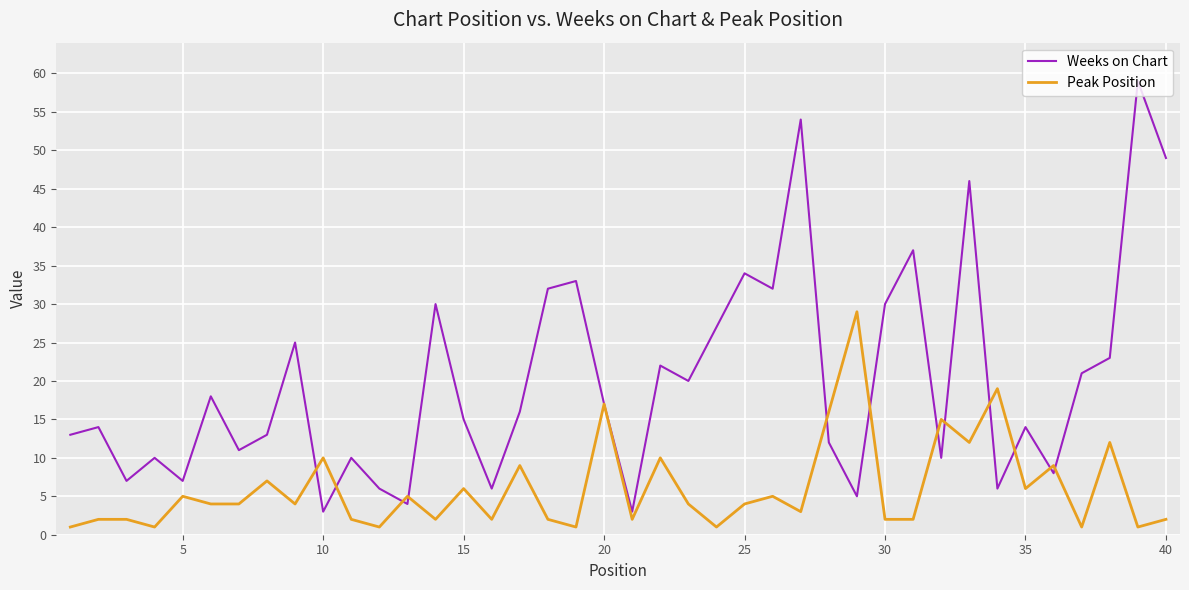

Which series has the largest range (max minus min)?

Weeks on Chart